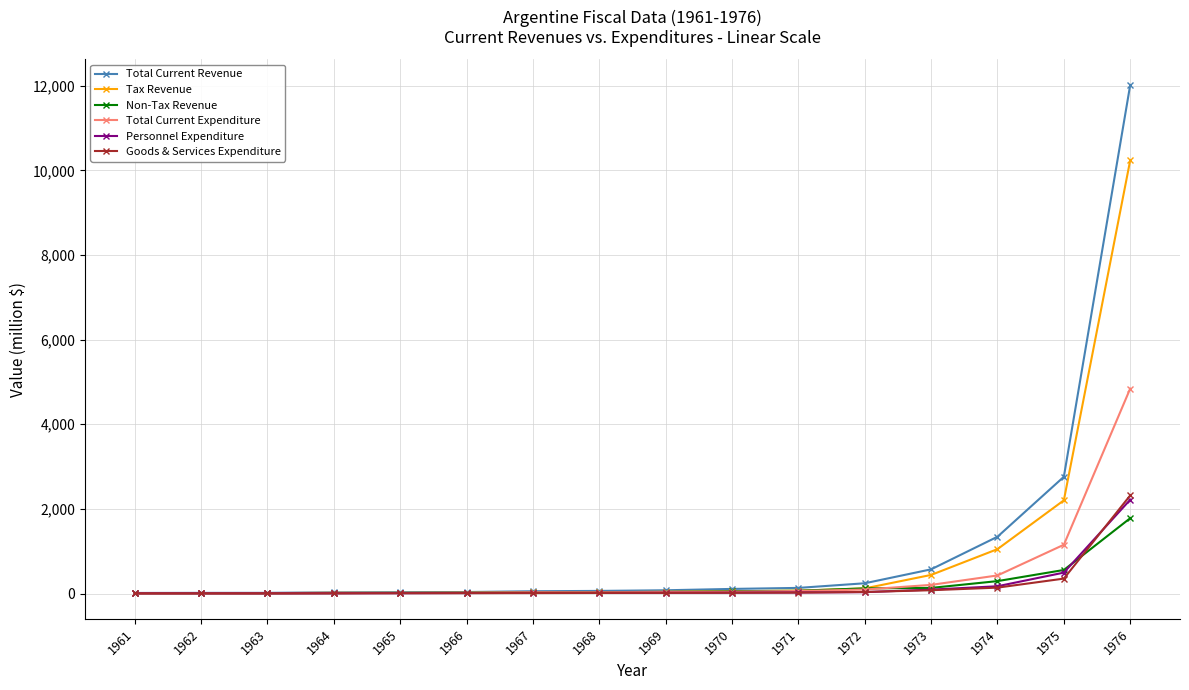

What is the maximum value for Total Current Expenditure?

4843.7